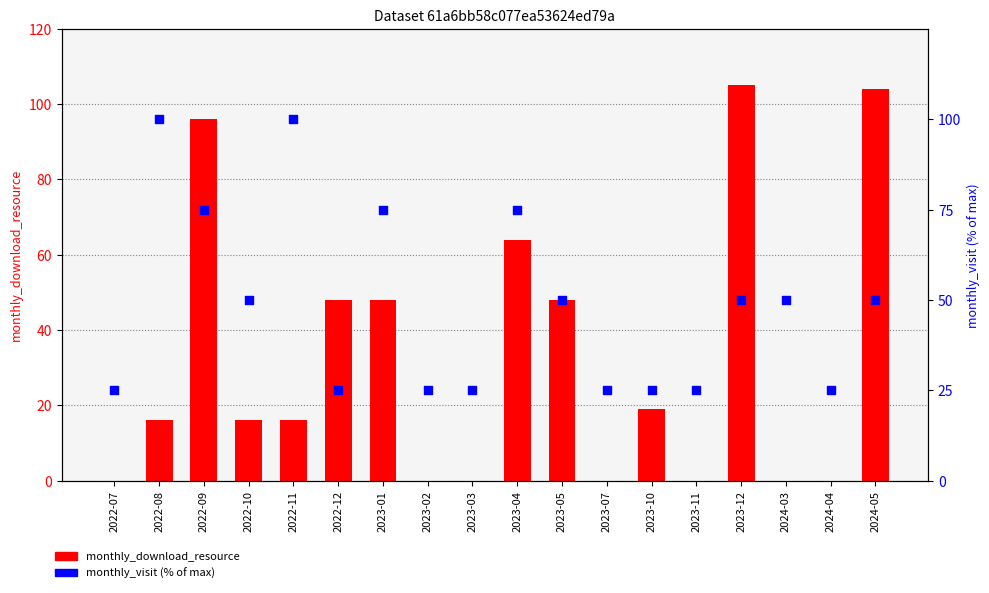

At how many categories does at least one series exceed 22?

18